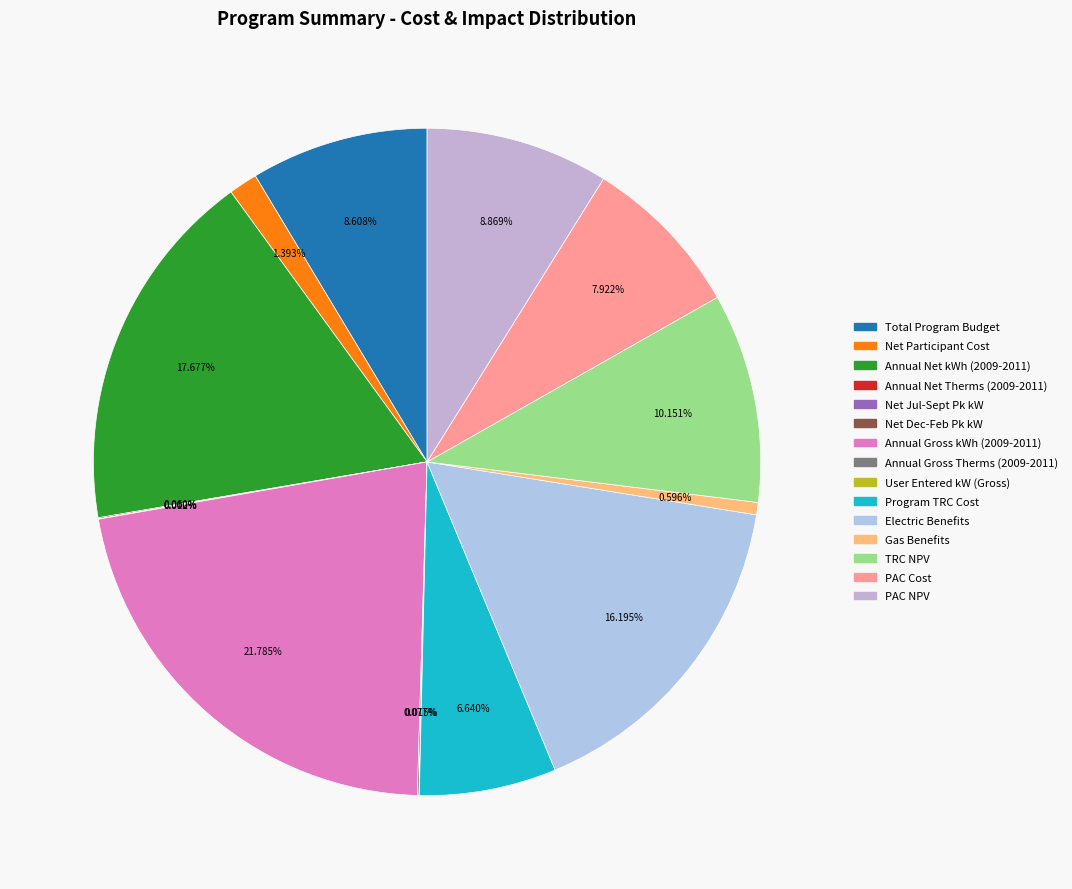

Rank the categories by value from highest to lowest.

Annual Gross kWh (2009-2011), Annual Net kWh (2009-2011), Electric Benefits, TRC NPV, PAC NPV, Total Program Budget, PAC Cost, Program TRC Cost, Net Participant Cost, Gas Benefits, Annual Gross Therms (2009-2011), Annual Net Therms (2009-2011), User Entered kW (Gross), Net Jul-Sept Pk kW, Net Dec-Feb Pk kW